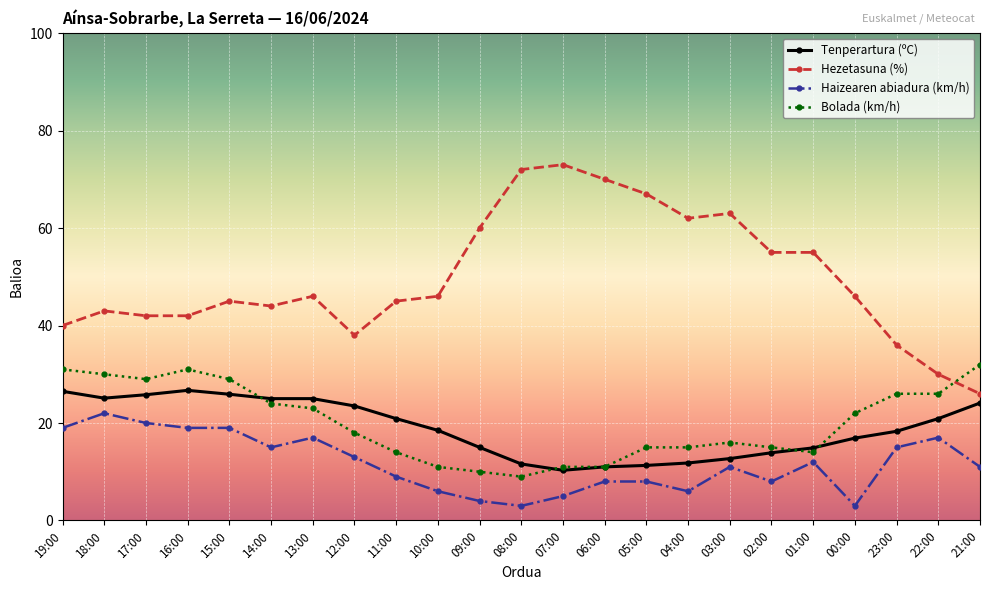

What is the label of the 6th point from the left?

14:00